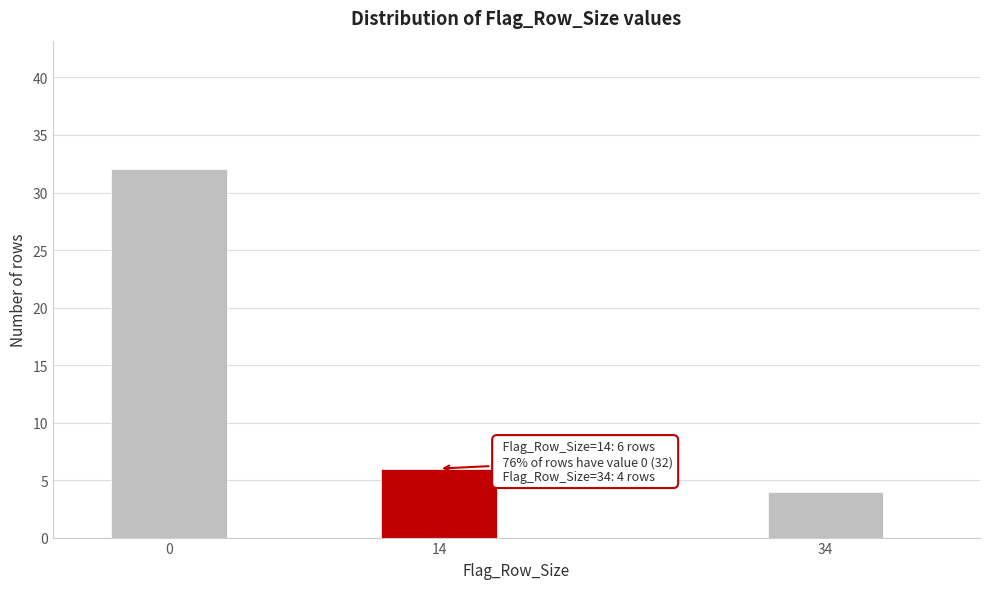

Reading right to left, transcribe all the data shown in this chart.

34=4	14=6	0=32